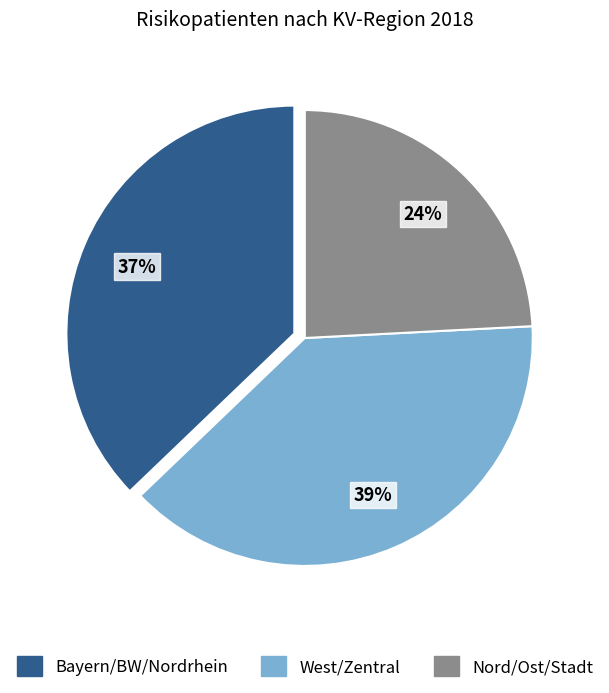

Does any single category account for the majority?

No